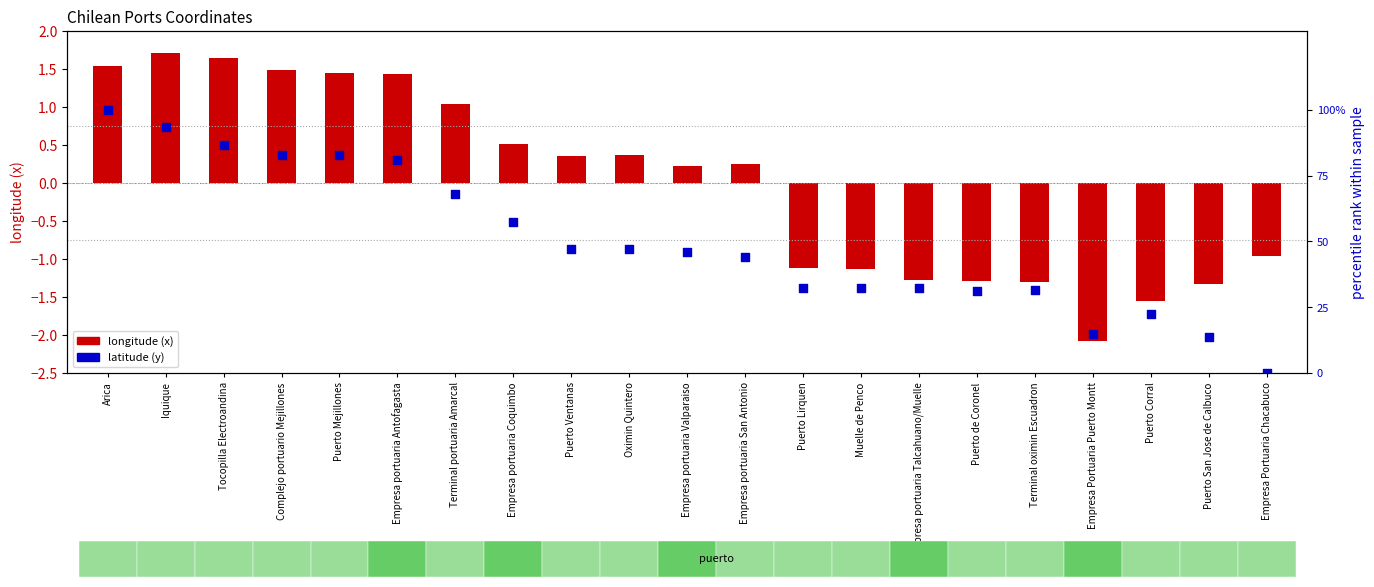

Which series has the largest total across all categories?

latitude (y)